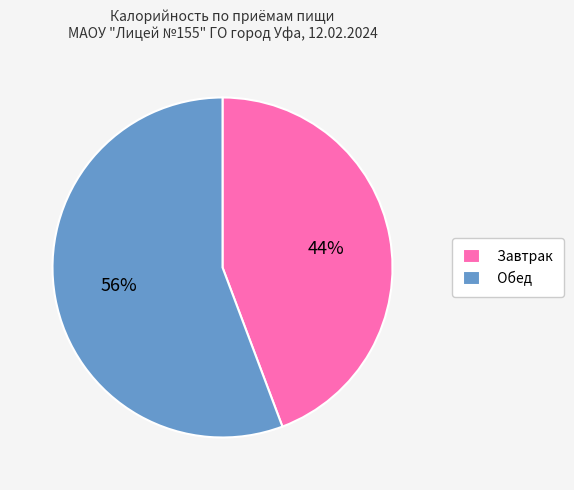

Which has a higher value, Обед or Завтрак?

Обед